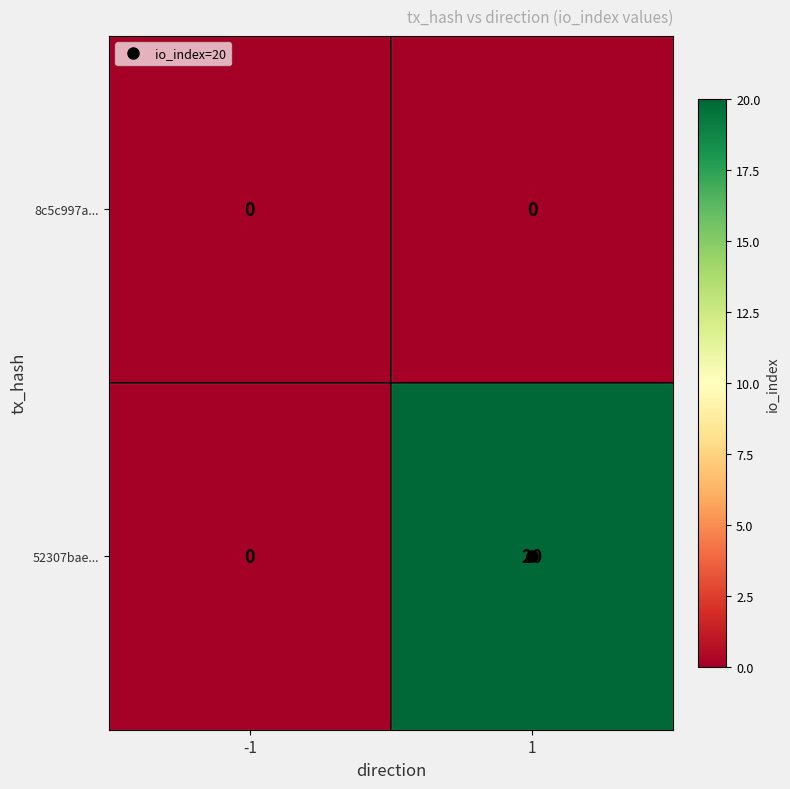

Which series has the largest total across all categories?

52307bae...